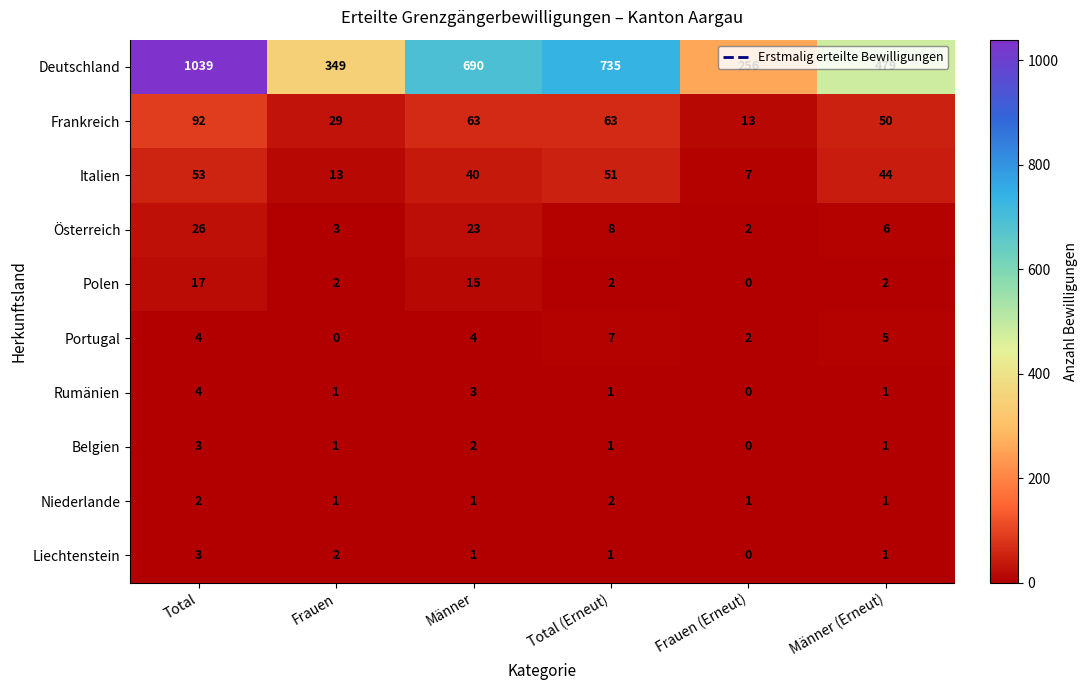

Which series has the largest total across all categories?

Deutschland